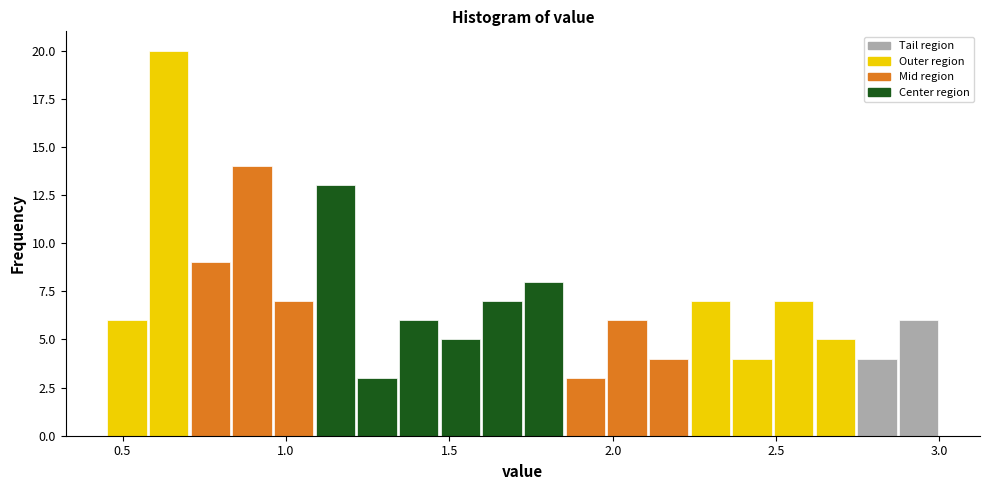

Read against the x-axis, roughly where is the centre of the tallest bar?

0.65